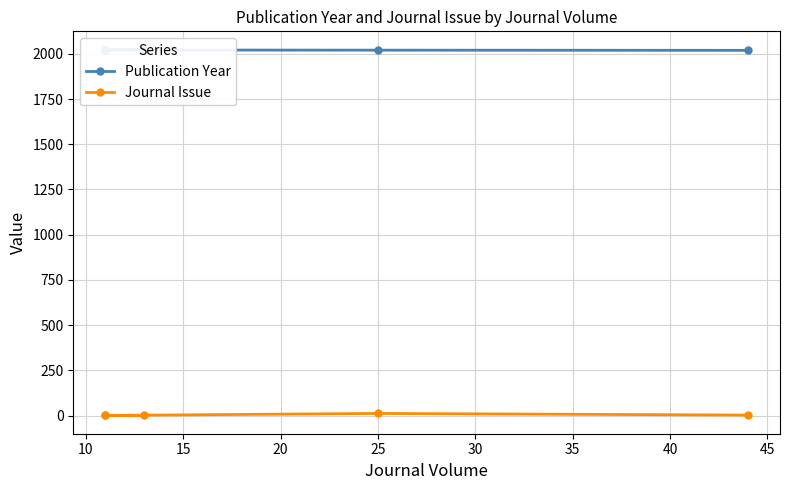

Which has a higher value, 20 or 10?

20